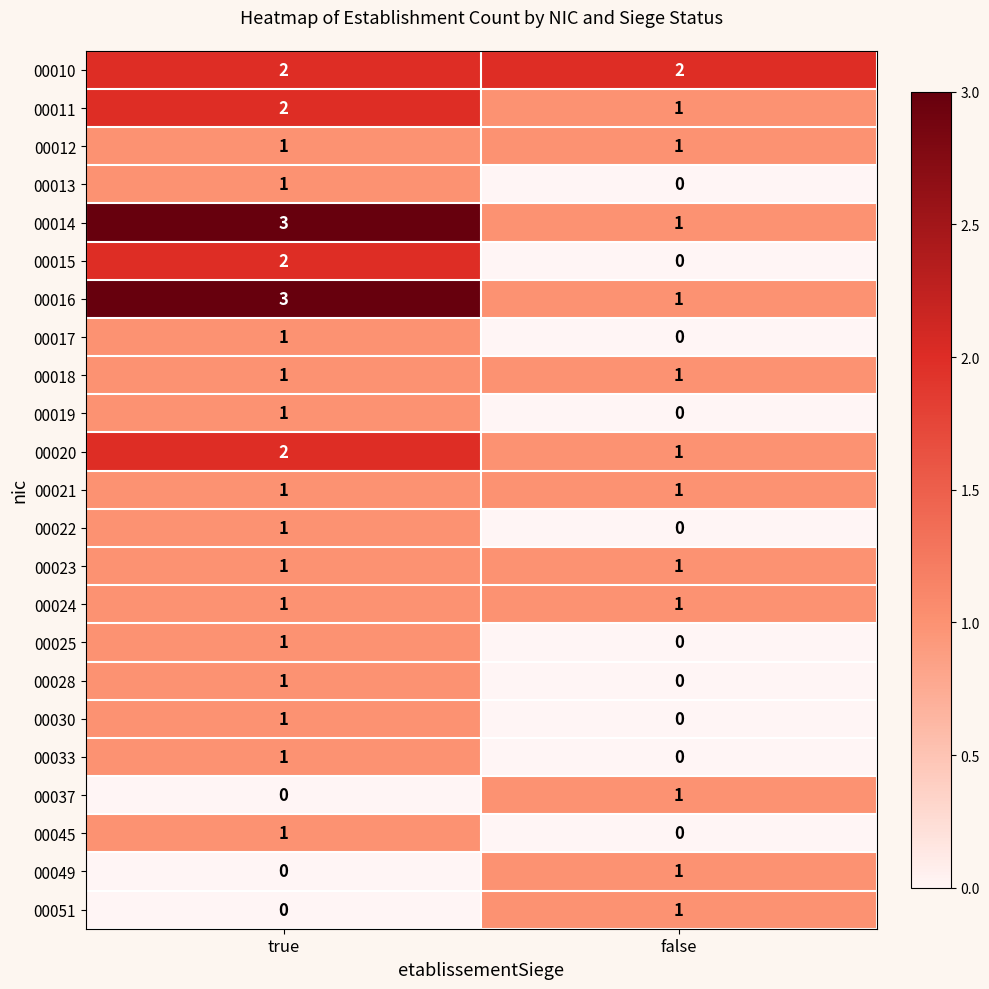

At how many categories does at least one series exceed 0?

2